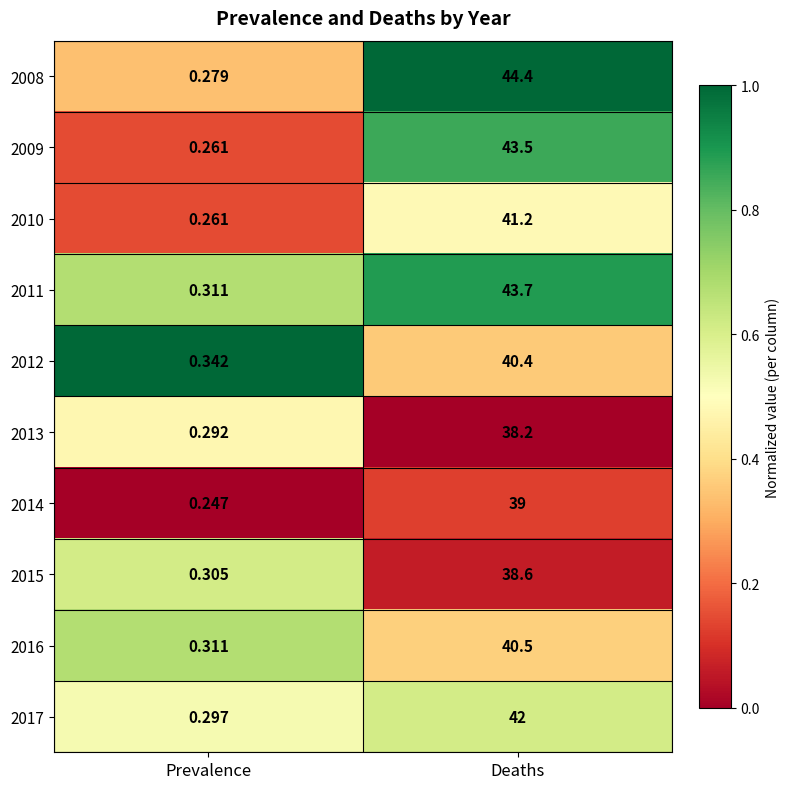

Is the value of 2008 at Deaths greater than the value of 2016 at Prevalence?

Yes